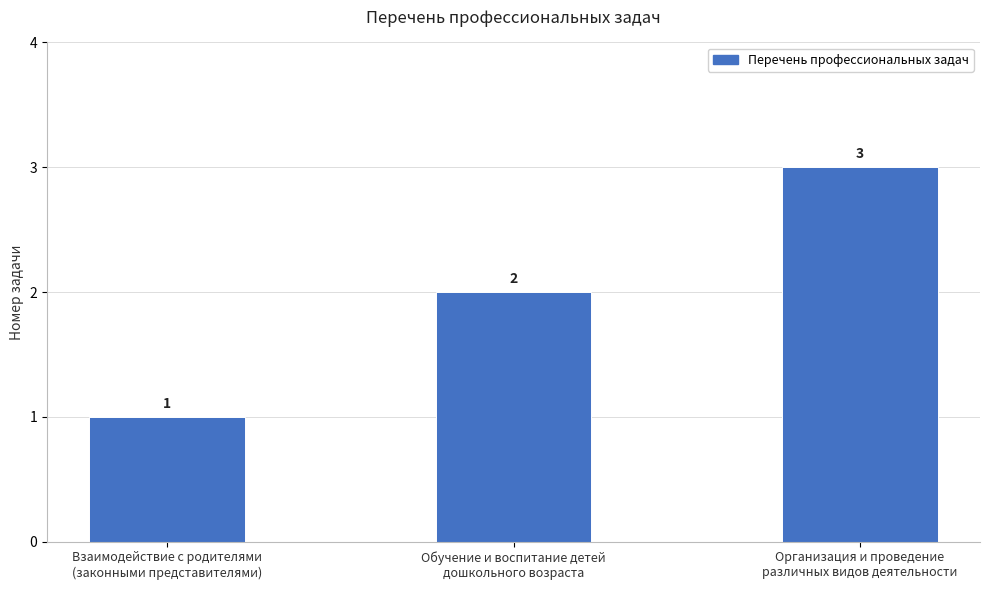

How many data points are less than 2?

1